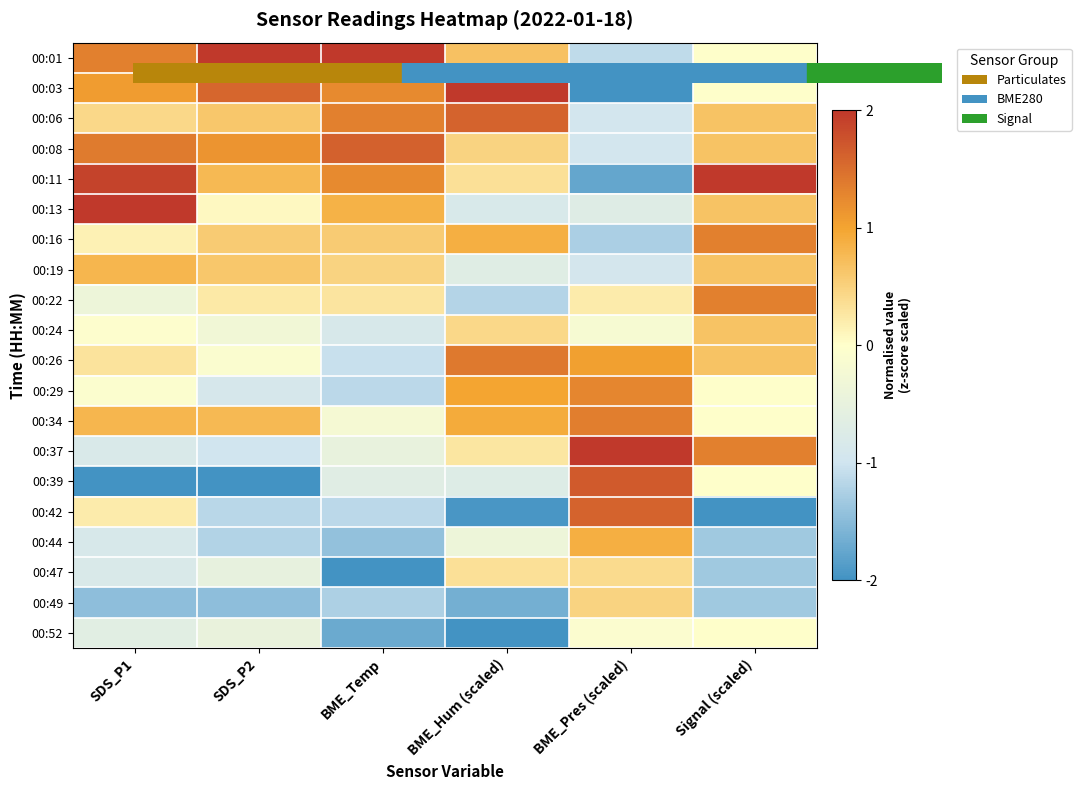

What is the minimum value shown in the chart?

-2.0